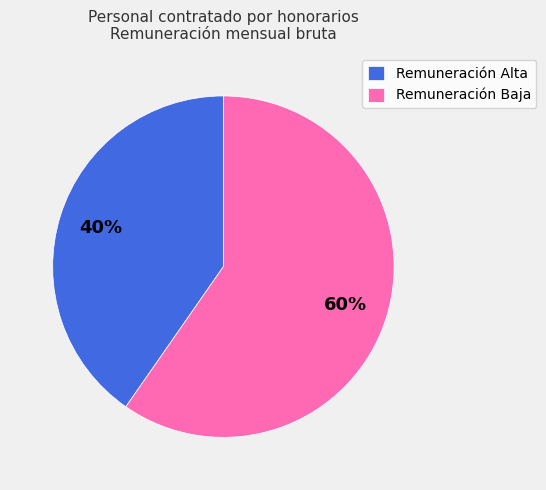

True or false: Remuneración Alta accounts for 40% of the total.

True